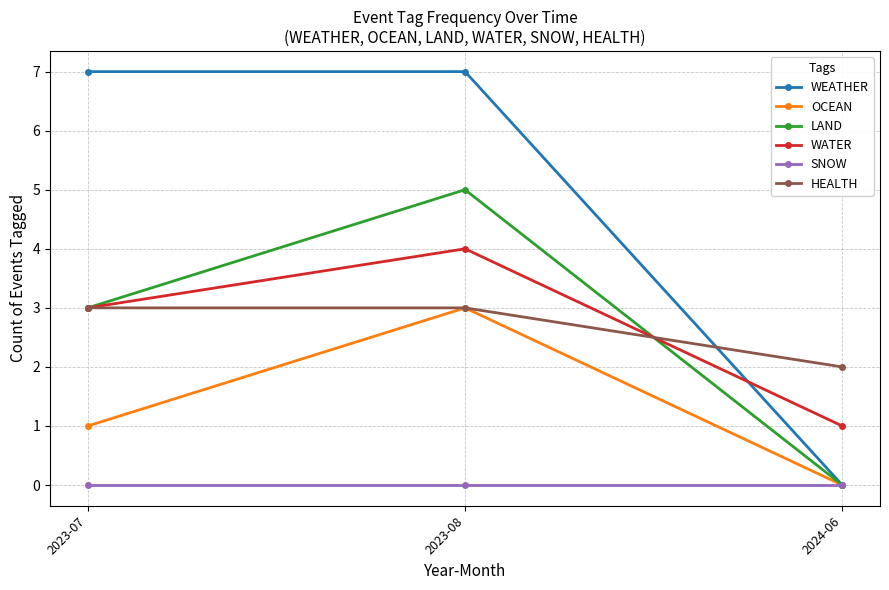

What is the difference between the second highest and minimum values in the HEALTH series?

1